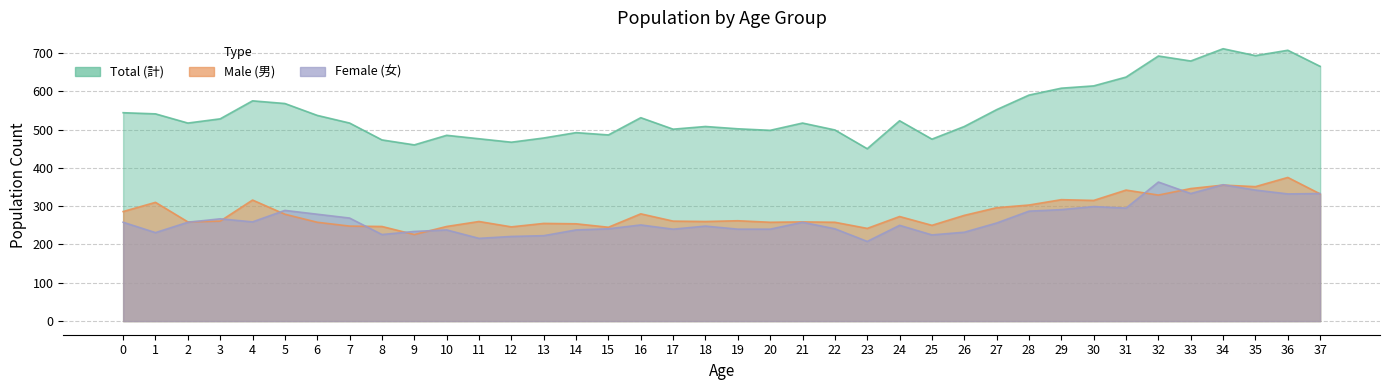

At 37, list the series in order from smallest to largest.

Male (男), Female (女), Total (計)